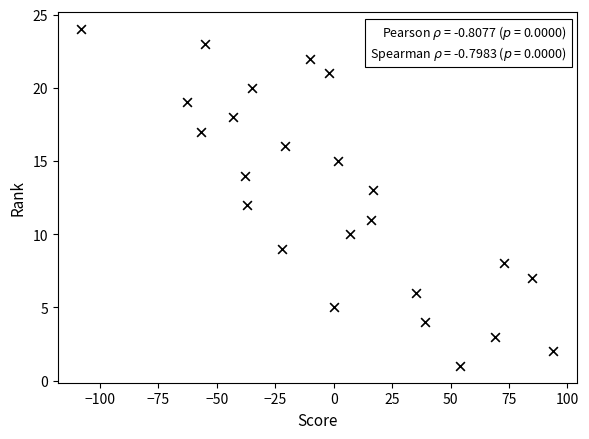

What is the range of Y values (max minus min)?

23